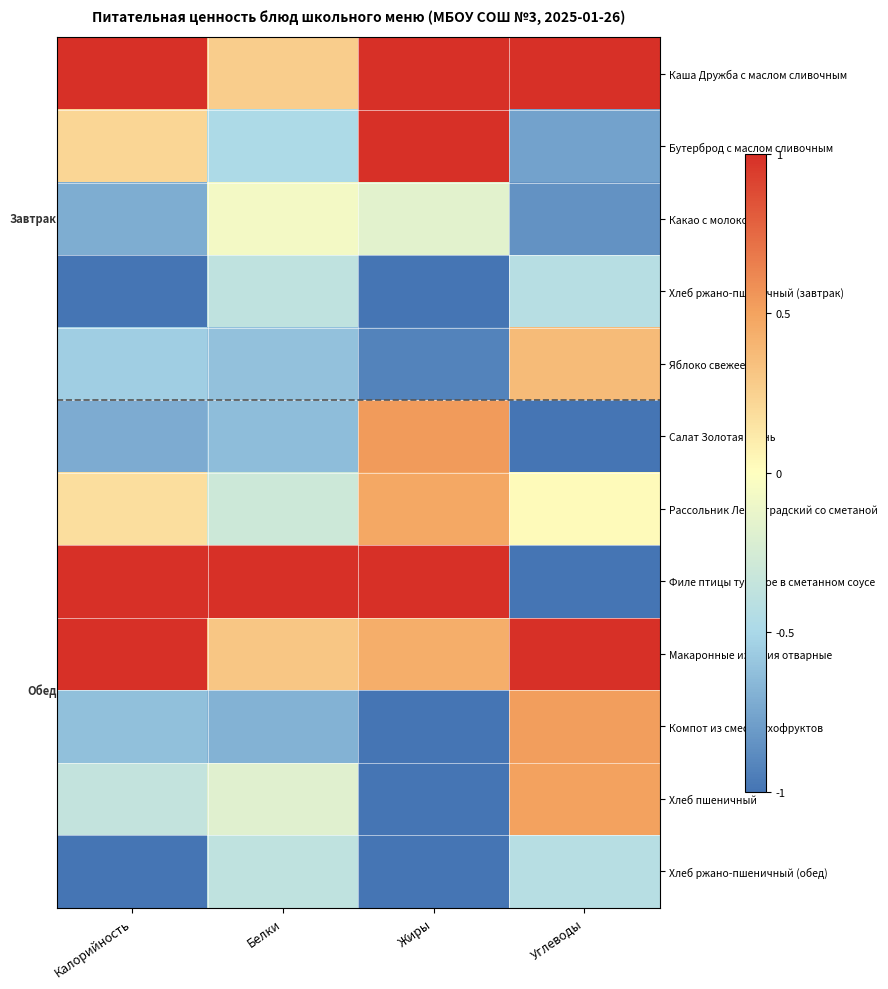

Reading left to right, list all the values displayed in this chart.

Каша Дружба с маслом сливочным: Калорийность=1.0	Белки=0.3	Жиры=1.0	Углеводы=1.0
Бутерброд с маслом сливочным: Калорийность=0.2	Белки=-0.5	Жиры=1.0	Углеводы=-0.8
Какао с молоком: Калорийность=-0.7	Белки=-0.1	Жиры=-0.2	Углеводы=-0.8
Хлеб ржано-пшеничный (завтрак): Калорийность=-1.0	Белки=-0.4	Жиры=-1.0	Углеводы=-0.4
Яблоко свежее: Калорийность=-0.5	Белки=-0.6	Жиры=-0.9	Углеводы=0.4
Салат Золотая осень: Калорийность=-0.7	Белки=-0.6	Жиры=0.5	Углеводы=-1.0
Рассольник Ленинградский со сметаной: Калорийность=0.2	Белки=-0.3	Жиры=0.5	Углеводы=0.0
Филе птицы тушеное в сметанном соусе: Калорийность=1.0	Белки=1.0	Жиры=1.0	Углеводы=-1.0
Макаронные изделия отварные: Калорийность=1.0	Белки=0.3	Жиры=0.4	Углеводы=1.0
Компот из смеси сухофруктов: Калорийность=-0.6	Белки=-0.7	Жиры=-1.0	Углеводы=0.5
Хлеб пшеничный: Калорийность=-0.4	Белки=-0.2	Жиры=-1.0	Углеводы=0.5
Хлеб ржано-пшеничный (обед): Калорийность=-1.0	Белки=-0.4	Жиры=-1.0	Углеводы=-0.4